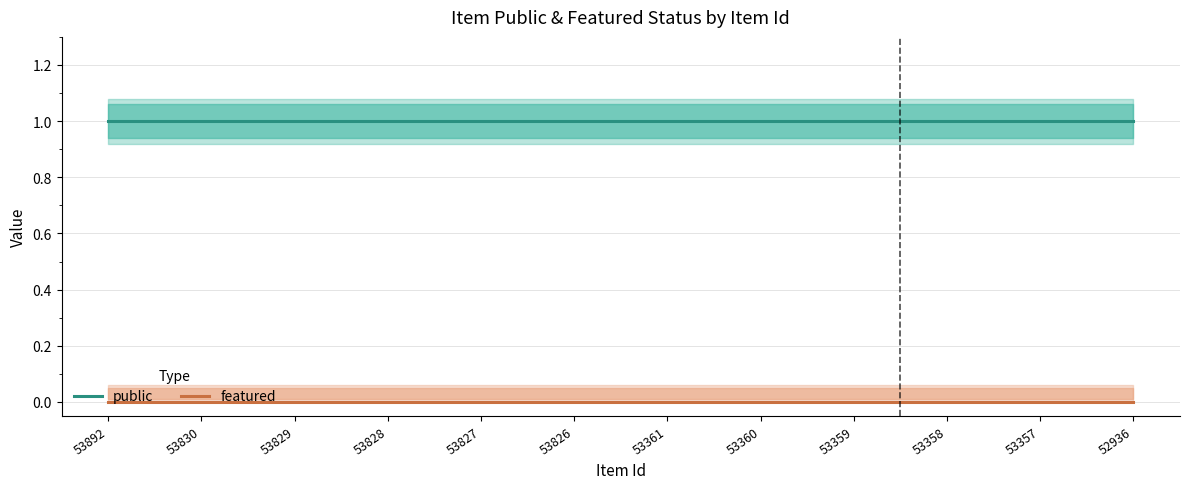

At 53361, list the series in order from smallest to largest.

featured, public